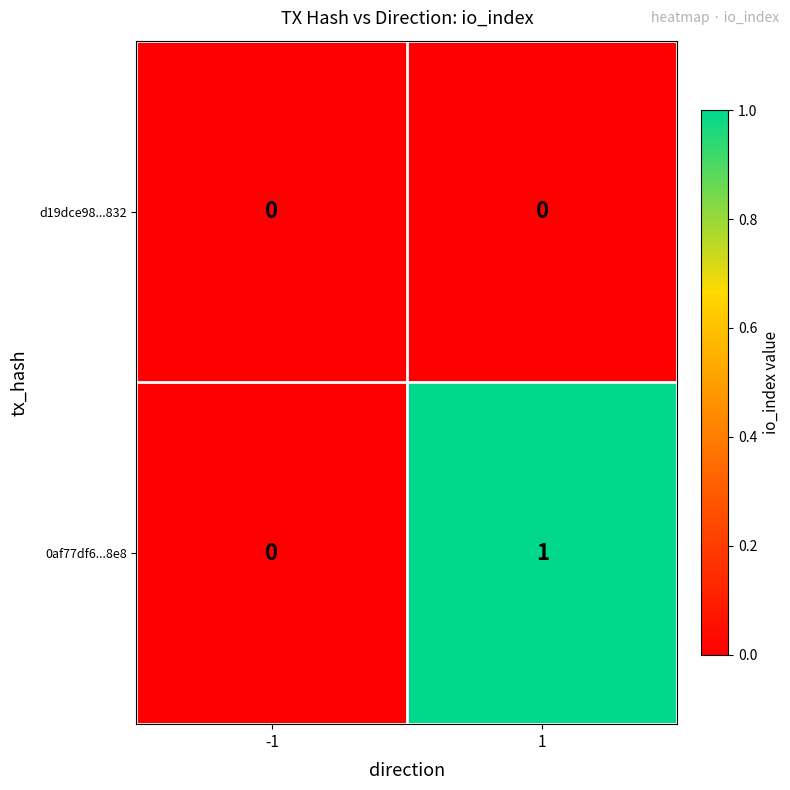

The 0af77df6...8e8 series shows 1 at 1. True or false?

True